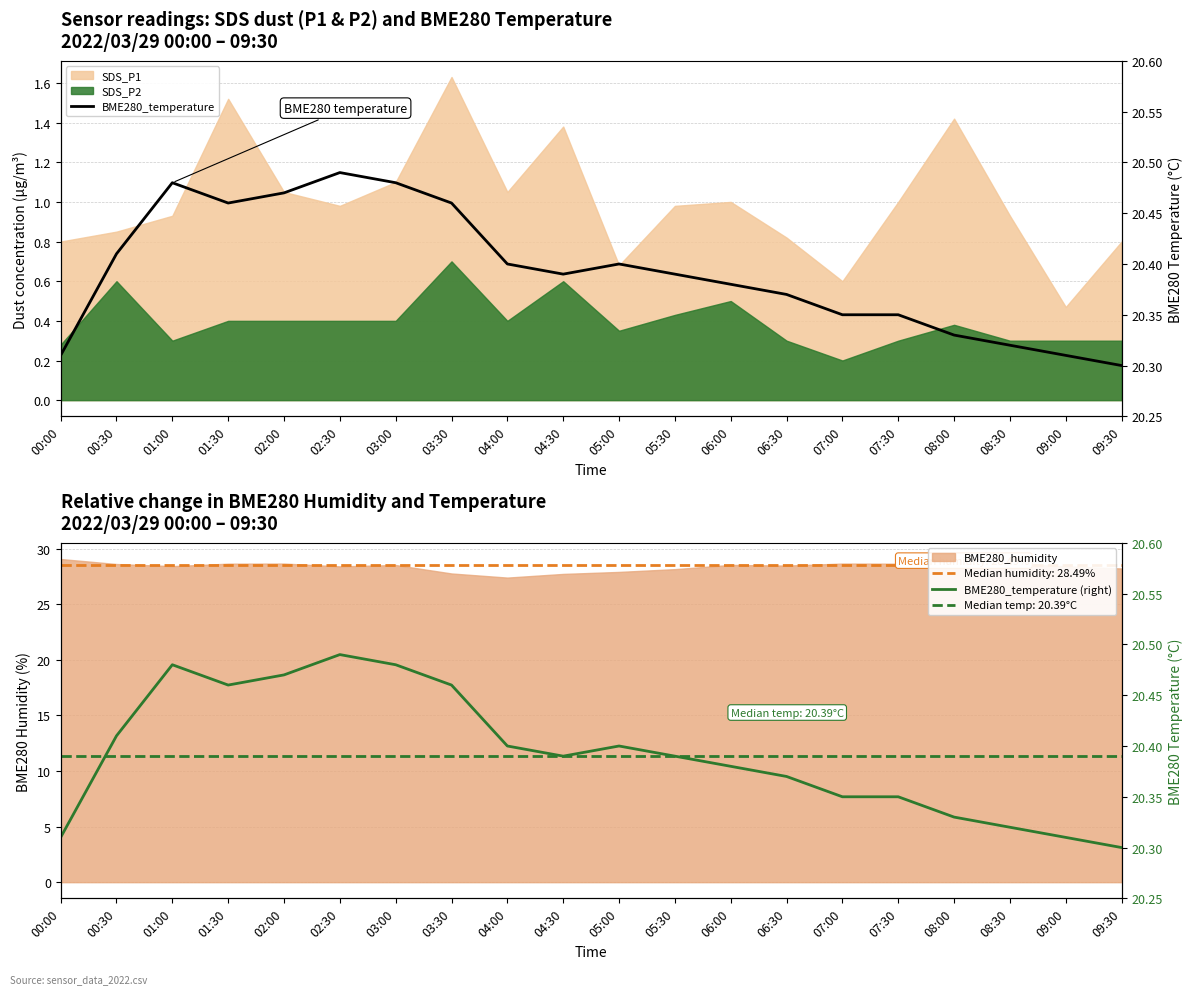

Between 09:00 and 03:30, which is larger?

03:30